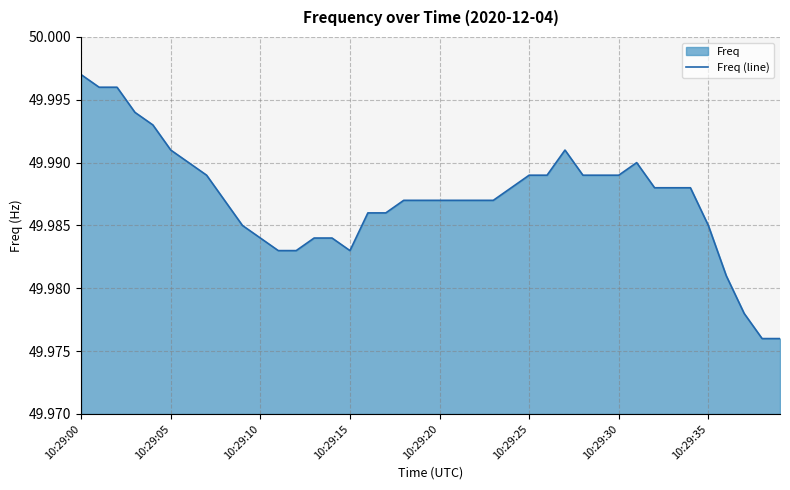

Which label corresponds to the smallest value in the chart?

38